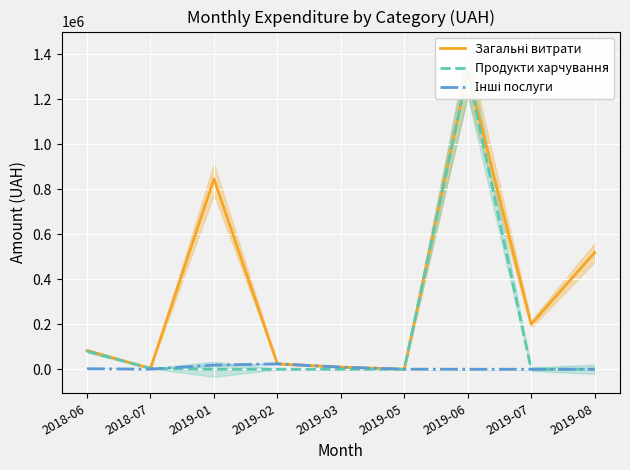

True or false: Інші послуги has a value of 2320.0 at 2018-06.

True